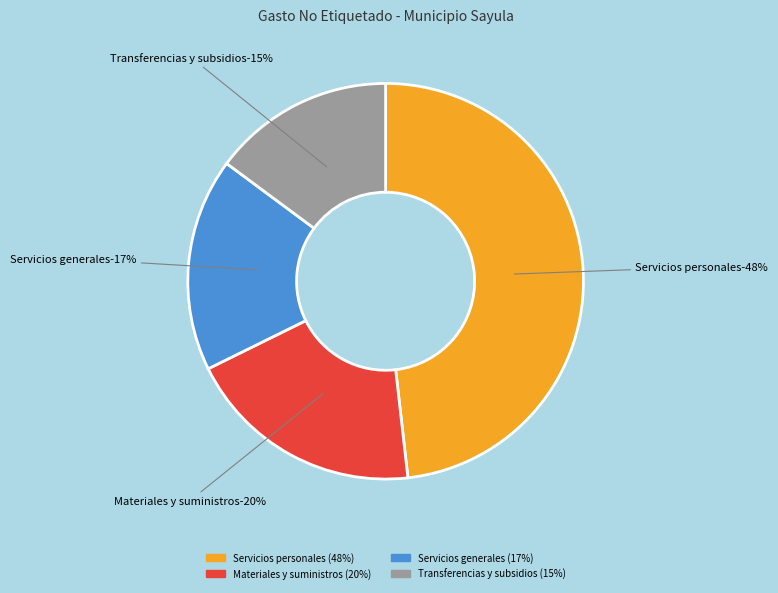

To the nearest percent, what percentage of the pie is Materiales y suministros?

20%